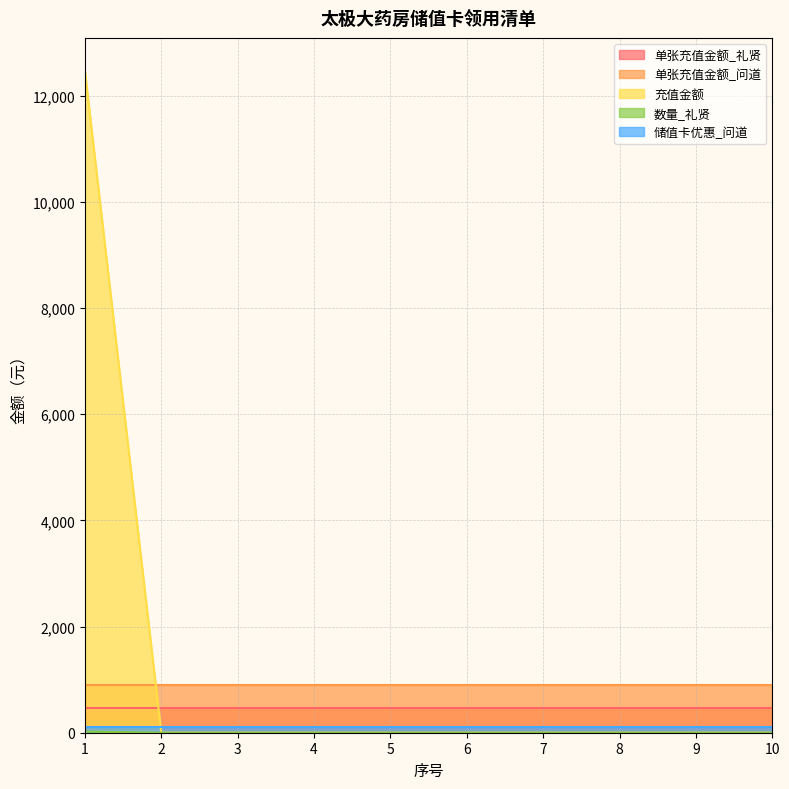

How many lines are shown in the chart?

5